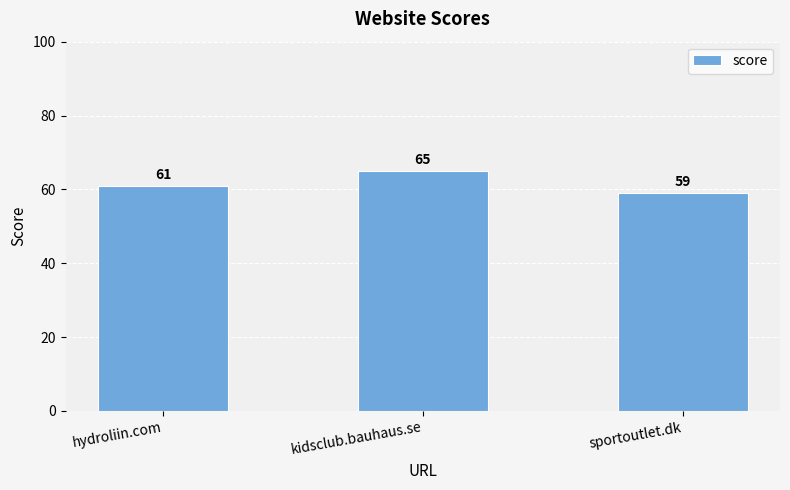

Count the number of categories in the chart.

3